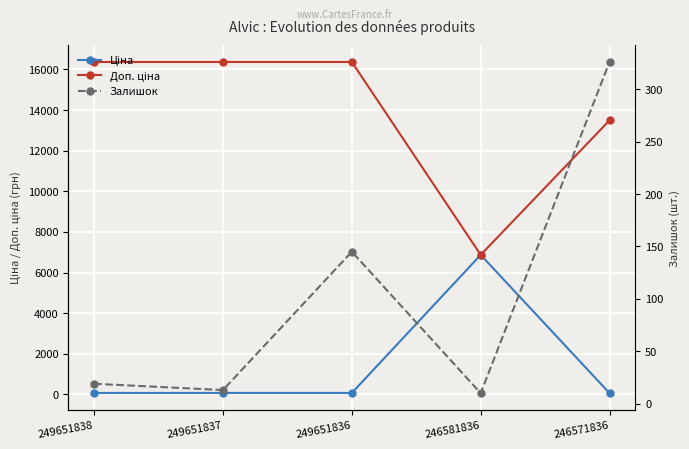

Reading left to right, transcribe all the data shown in this chart.

Ціна: 72.7	72.7	72.7	6869.4	60.0
Доп. ціна: 16366.5	16366.5	16366.5	6869.4	13493.2
Залишок: 19.0	13.0	145.0	10.0	326.0